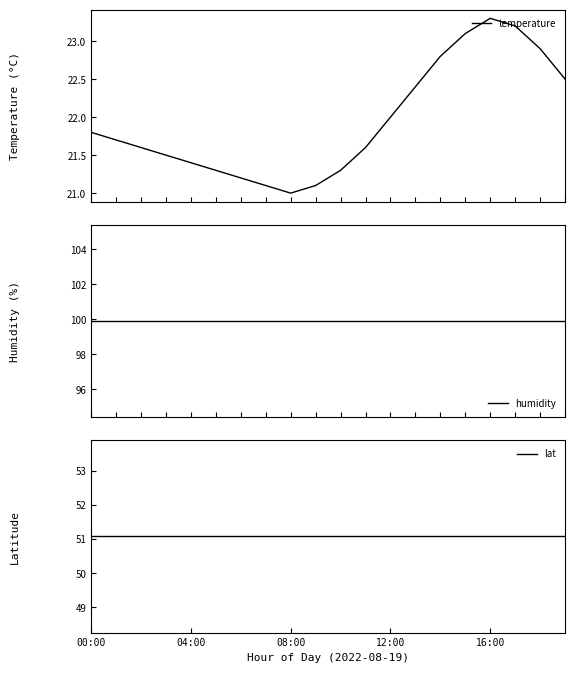

What is the difference between the maximum and second lowest values in the temperature series?

2.2